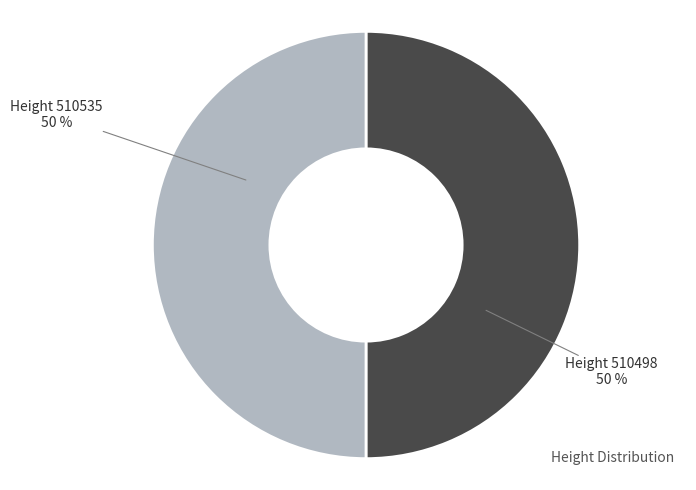

To the nearest percent, what is the average slice percentage?

50%